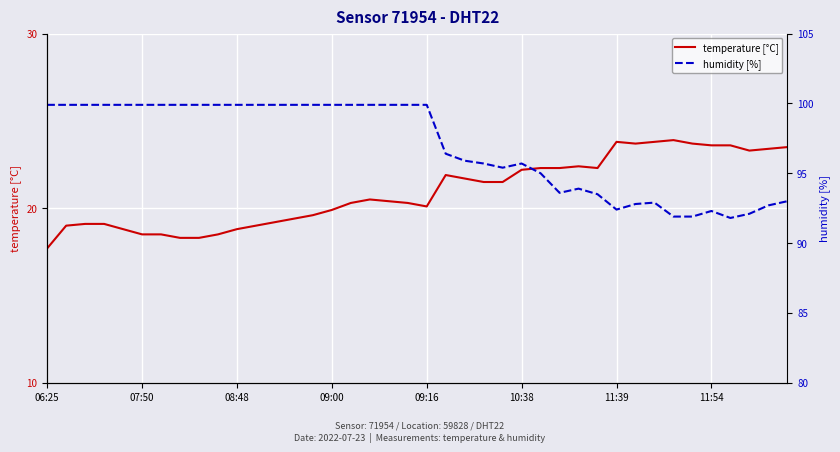

In humidity [%], how many points are higher than both neighbors (excluding endpoints)?

4